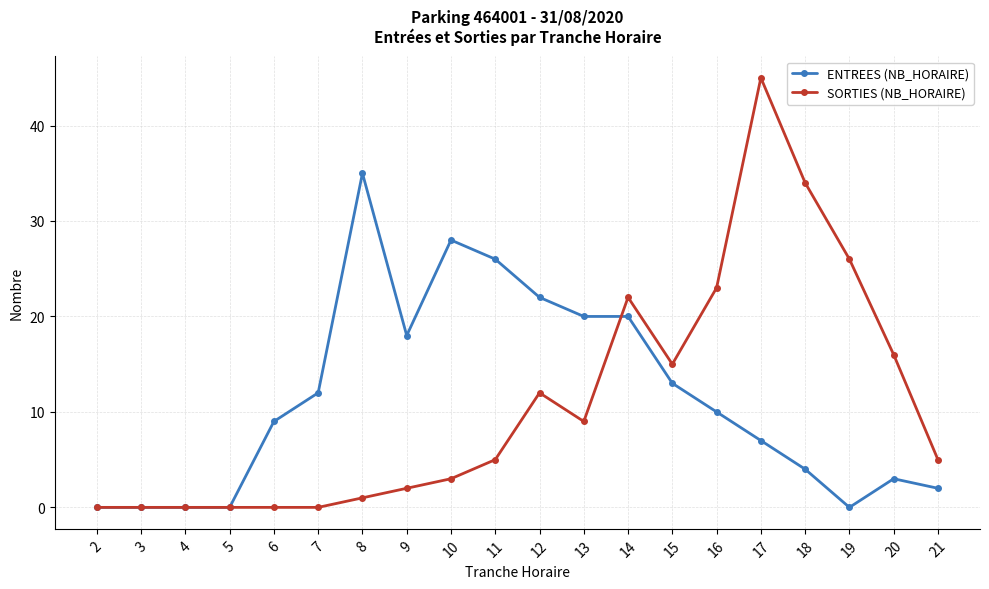

What is the difference between the maximum and minimum values in the ENTREES (NB_HORAIRE) series?

35